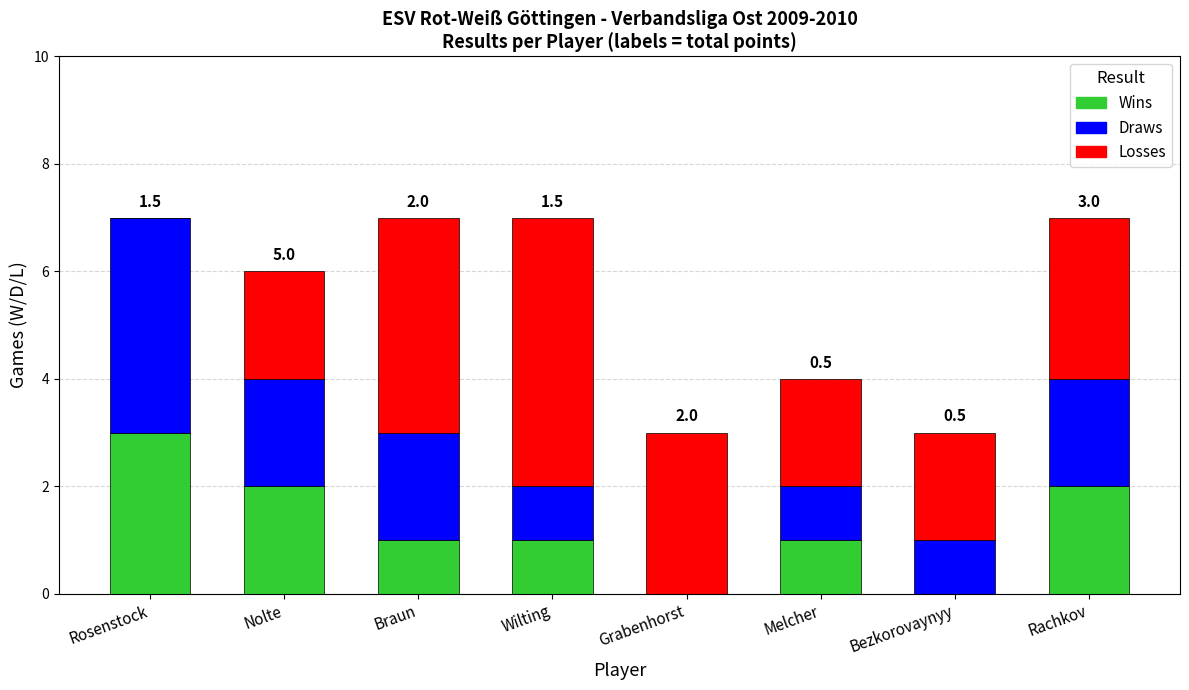

Reading left to right, list the values for the Wins series.

Rosenstock=3	Nolte=2	Braun=1	Wilting=1	Grabenhorst=0	Melcher=1	Bezkorovaynyy=0	Rachkov=2